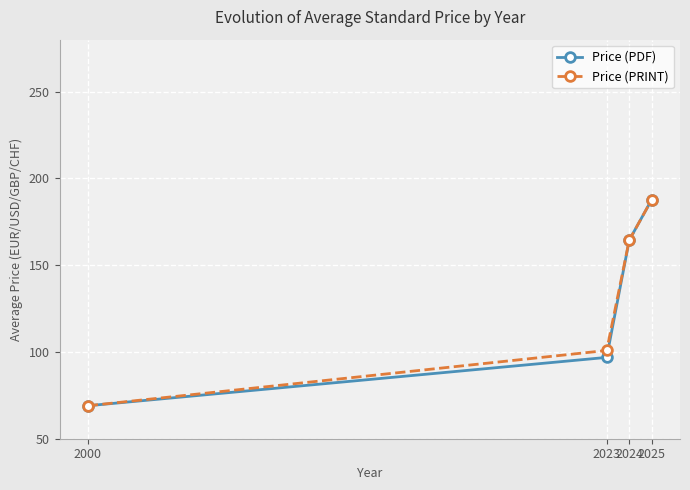

True or false: Price (PRINT) has a value of 241.5 at 2024.

False